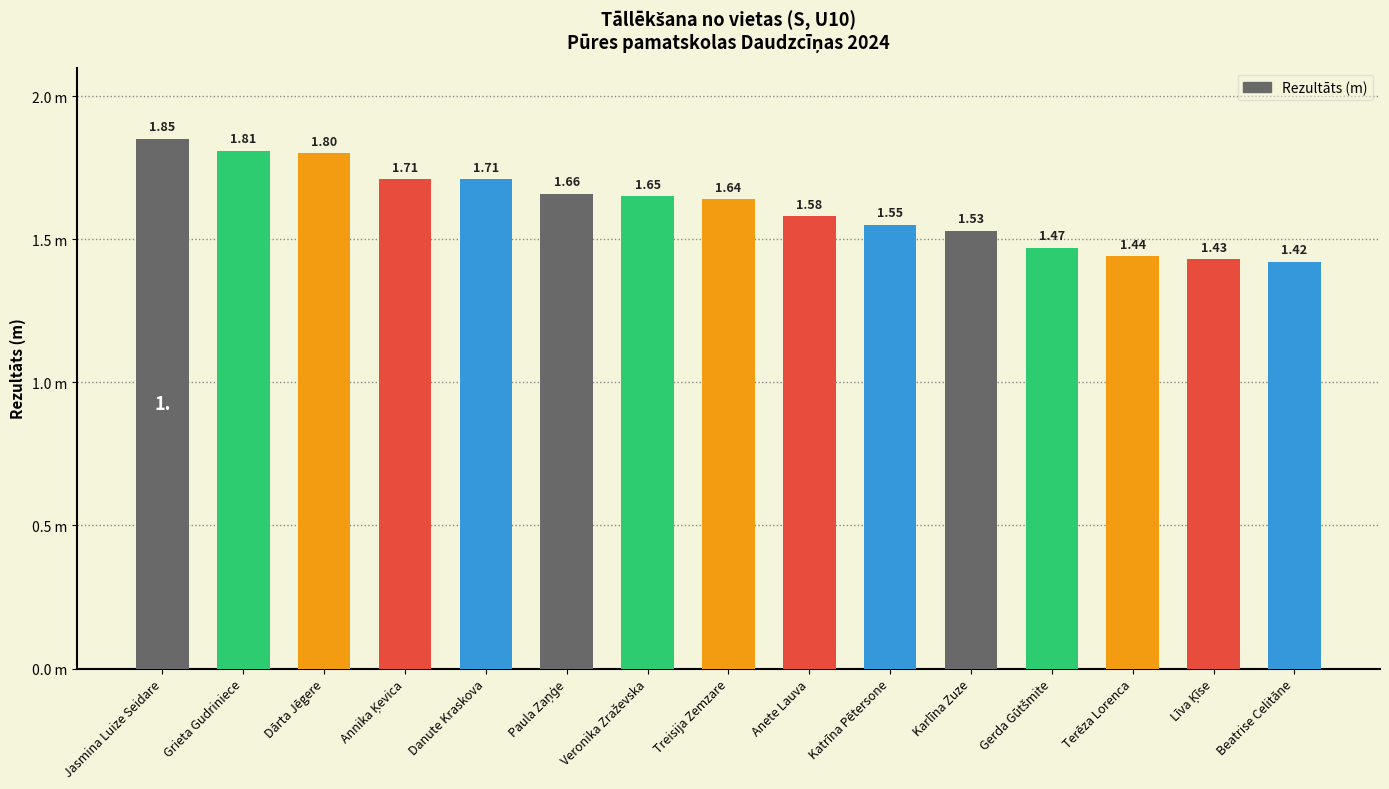

The value at Gerda Gūtšmite is 1.5. True or false?

True